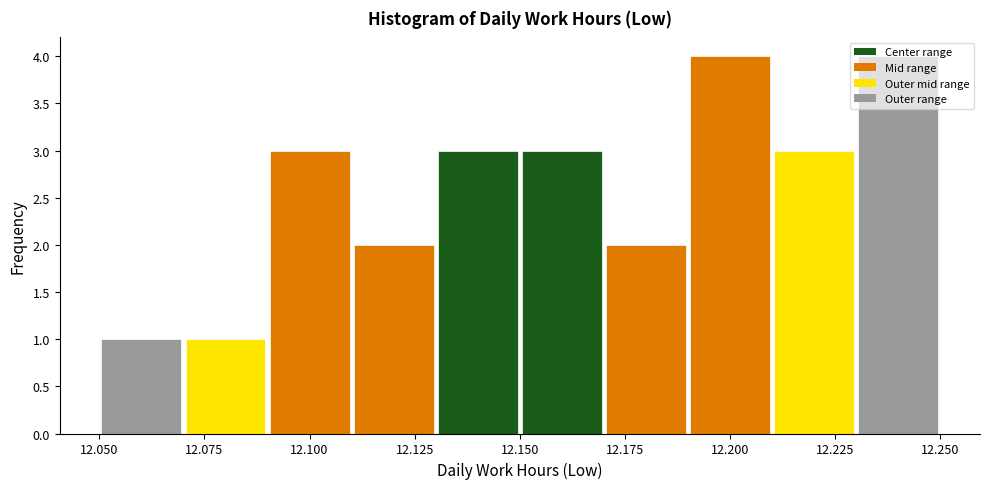

How tall is the bar that spans 12.23 to 12.25 on the x-axis? The values are not printed on the chart, so give them approximately, as read against the axis.

4